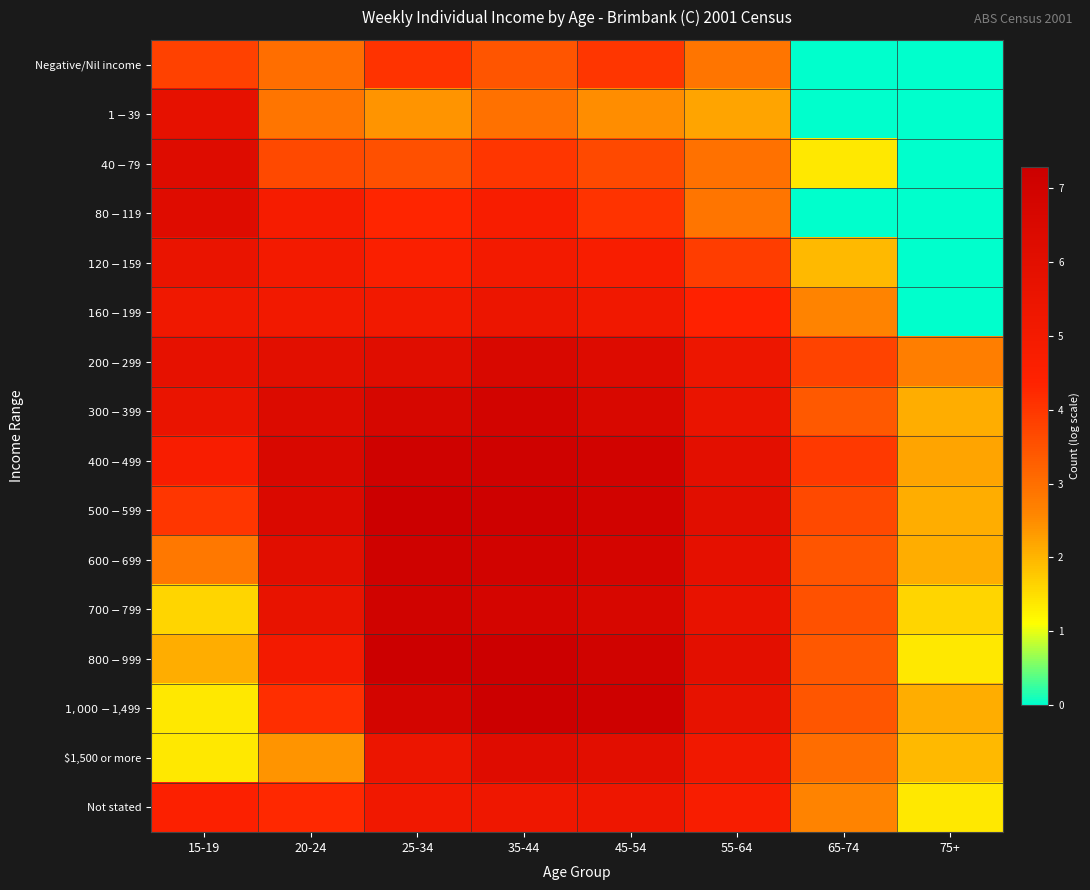

Count the number of categories in the chart.

8